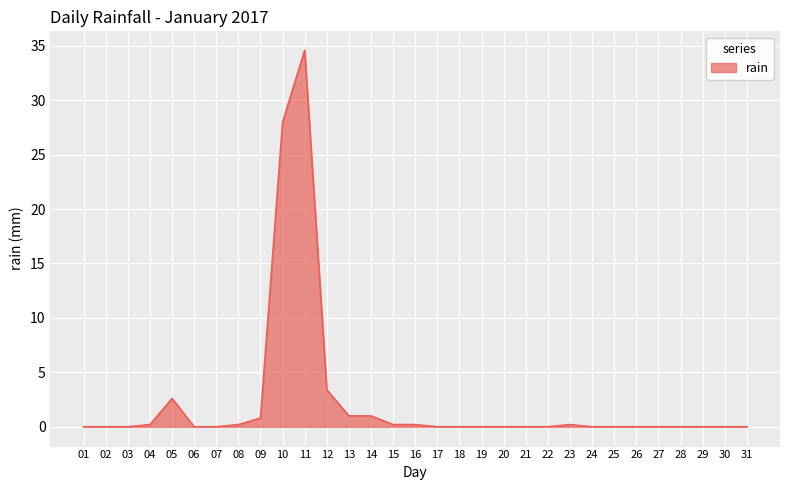

True or false: the data shows 12.9 at 17.

False